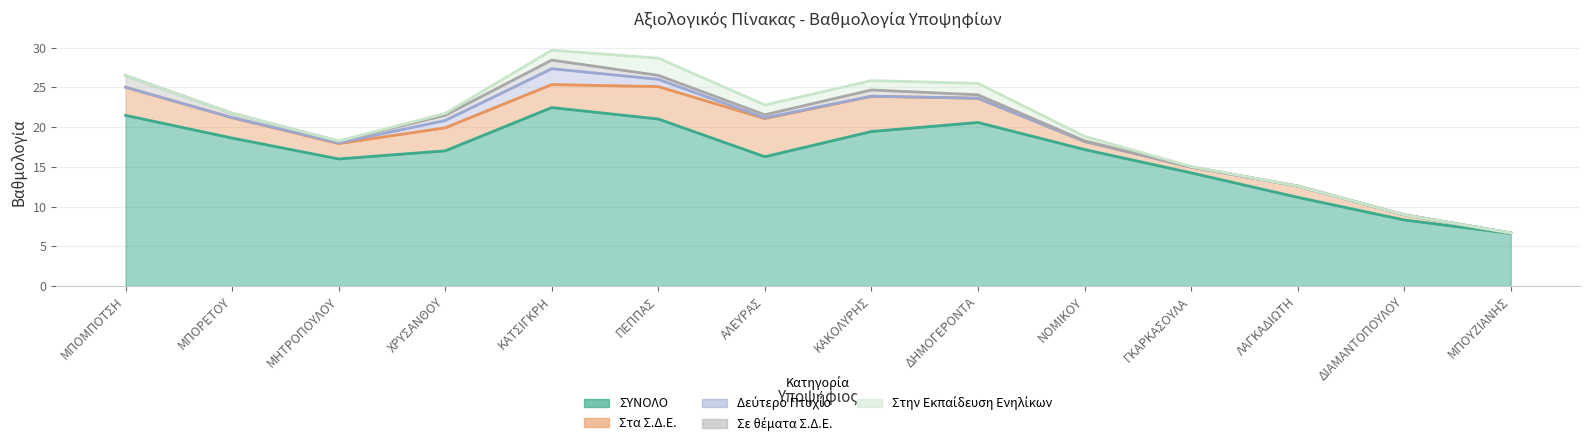

Which series has the largest range (max minus min)?

ΣΥΝΟΛΟ